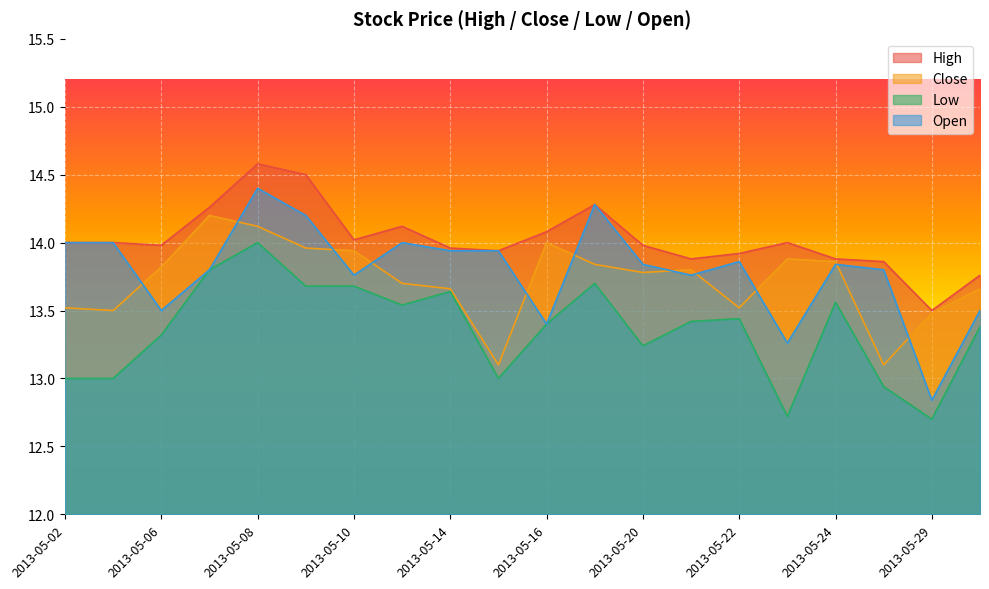

What is the sum of all High values?

280.5